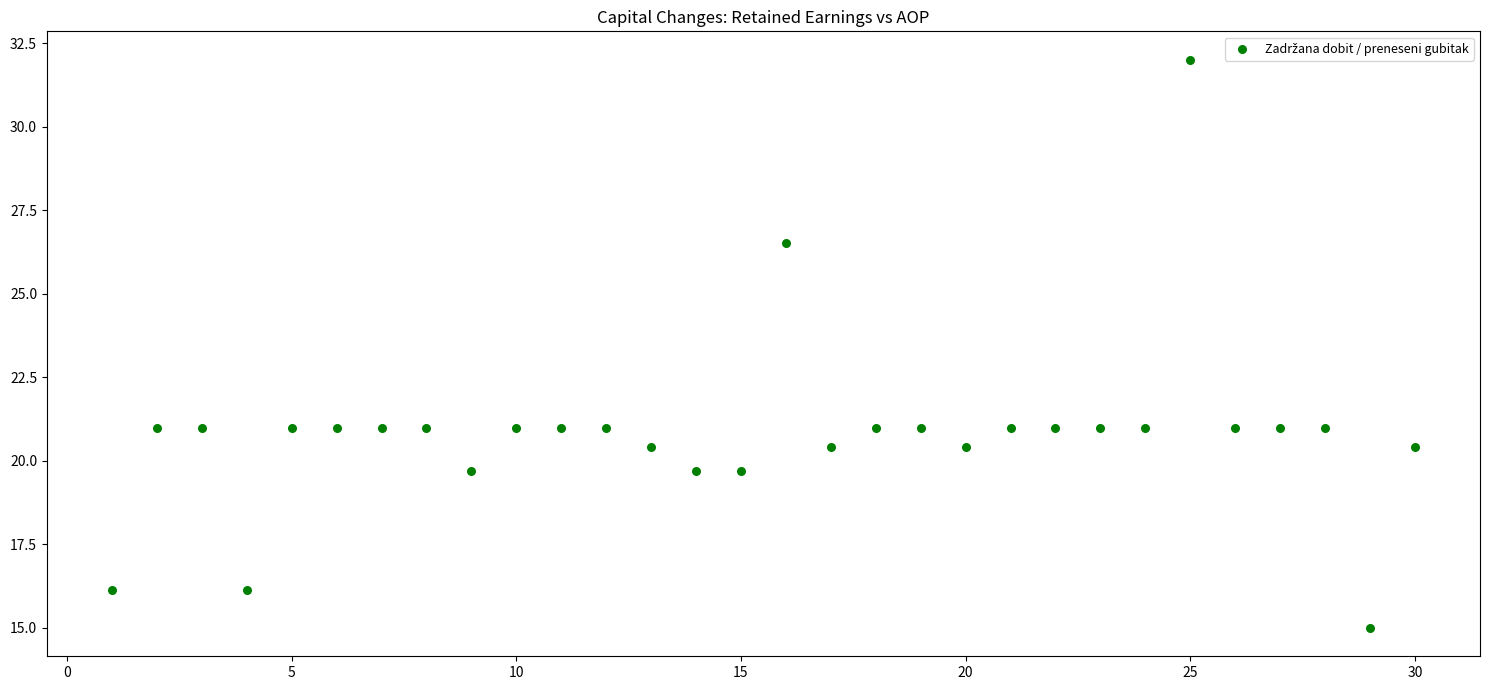

What is the range of Y values (max minus min)?

17.0